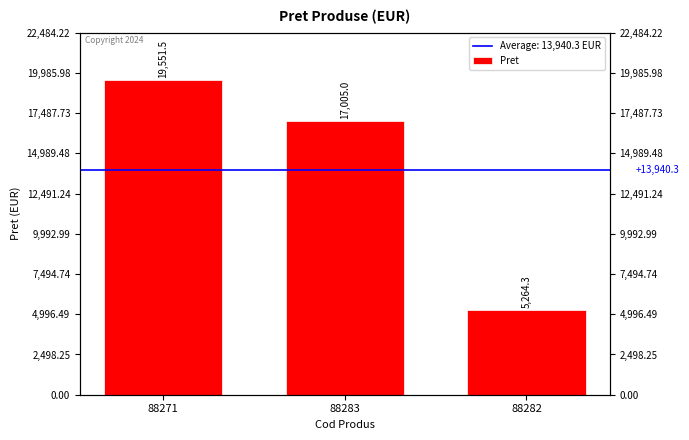

What is the label of the 3rd bar from the right?

88271